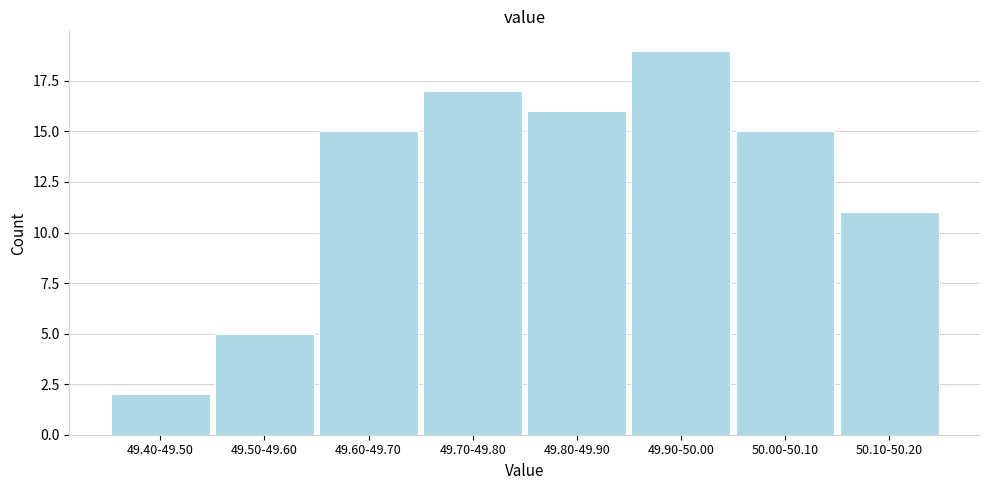

Reading left to right, what are all the values shown in this chart?

2	5	15	17	16	19	15	11